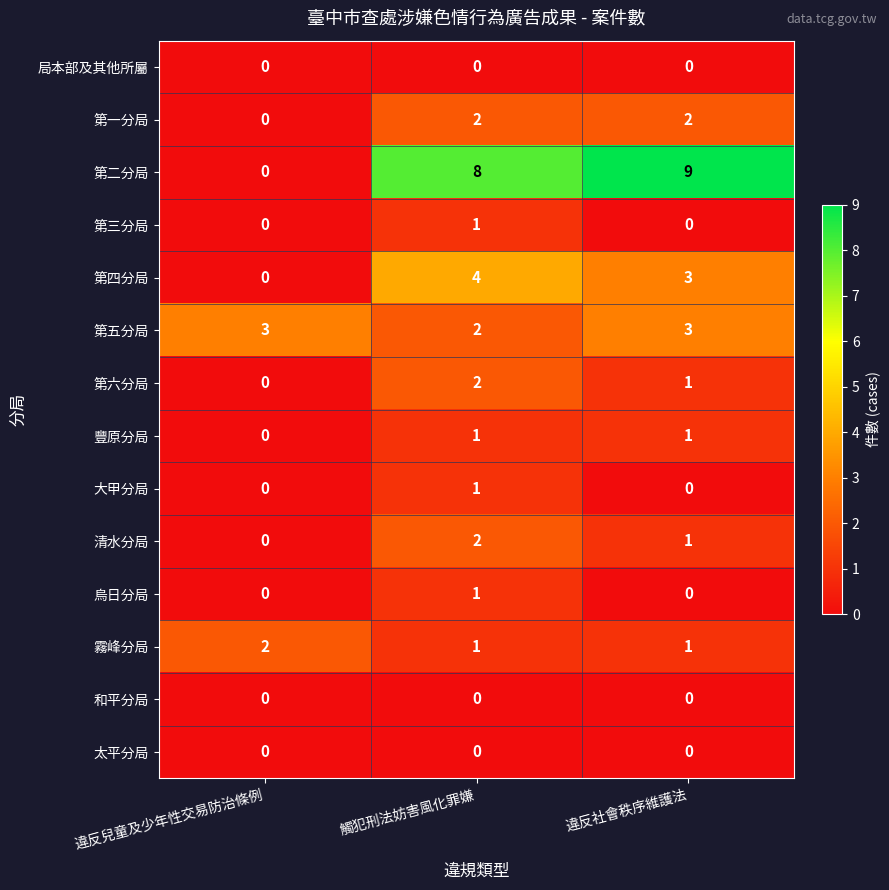

How many categories are shown in the chart?

3